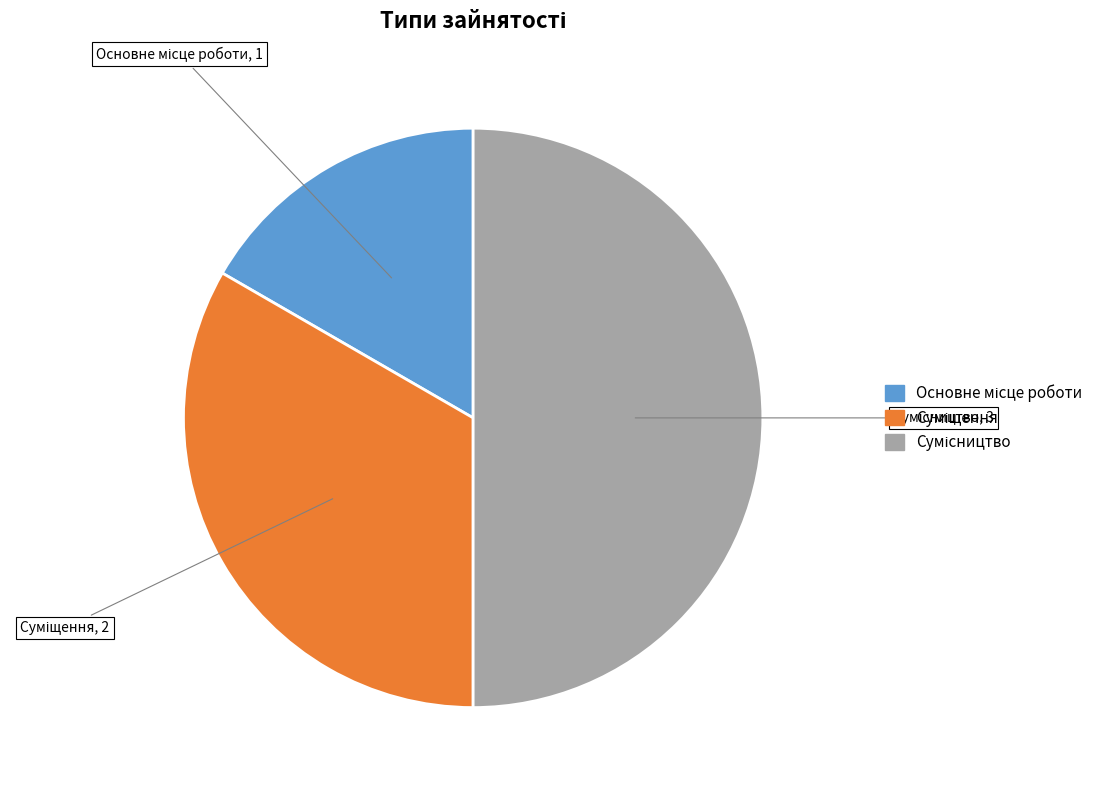

To the nearest percent, what percentage of the pie is Суміщення?

33%